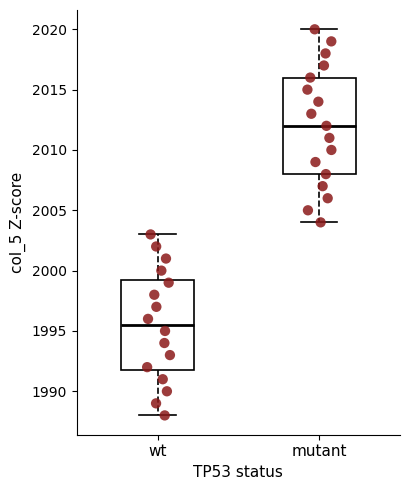

Reading left to right, read every box against the y-axis: the position of its median line, the range the box covers, and the ends of its whiskers. The values are not printed on the chart, so give them approximately, as read against the axis.

wt: median 1995.5, box 1992.0 to 1999.5, whiskers 1988.0 to 2003.0
mutant: median 2012.0, box 2008.0 to 2016.0, whiskers 2004.0 to 2020.0